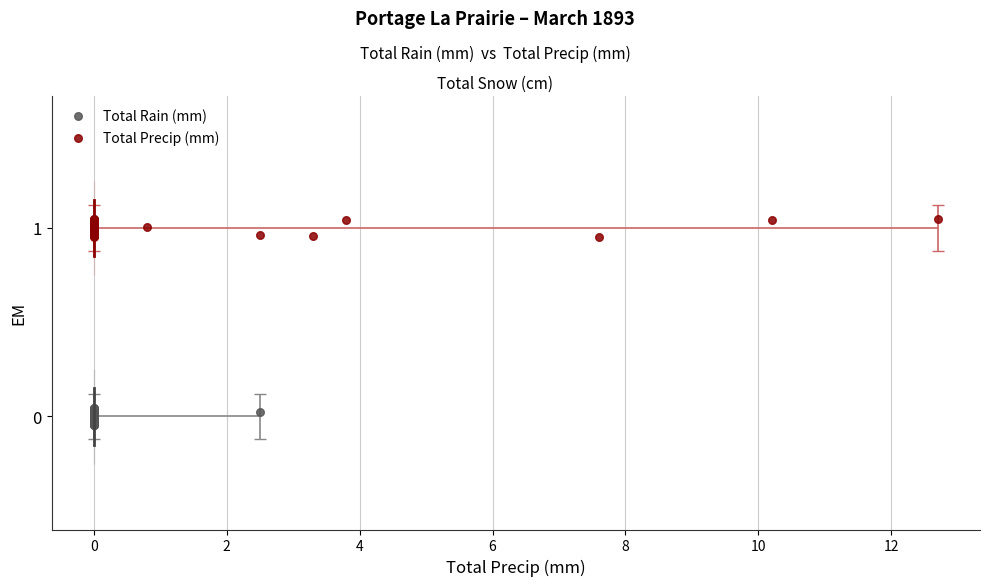

What are all the series names shown in the legend?

Total Rain (mm), Total Precip (mm)